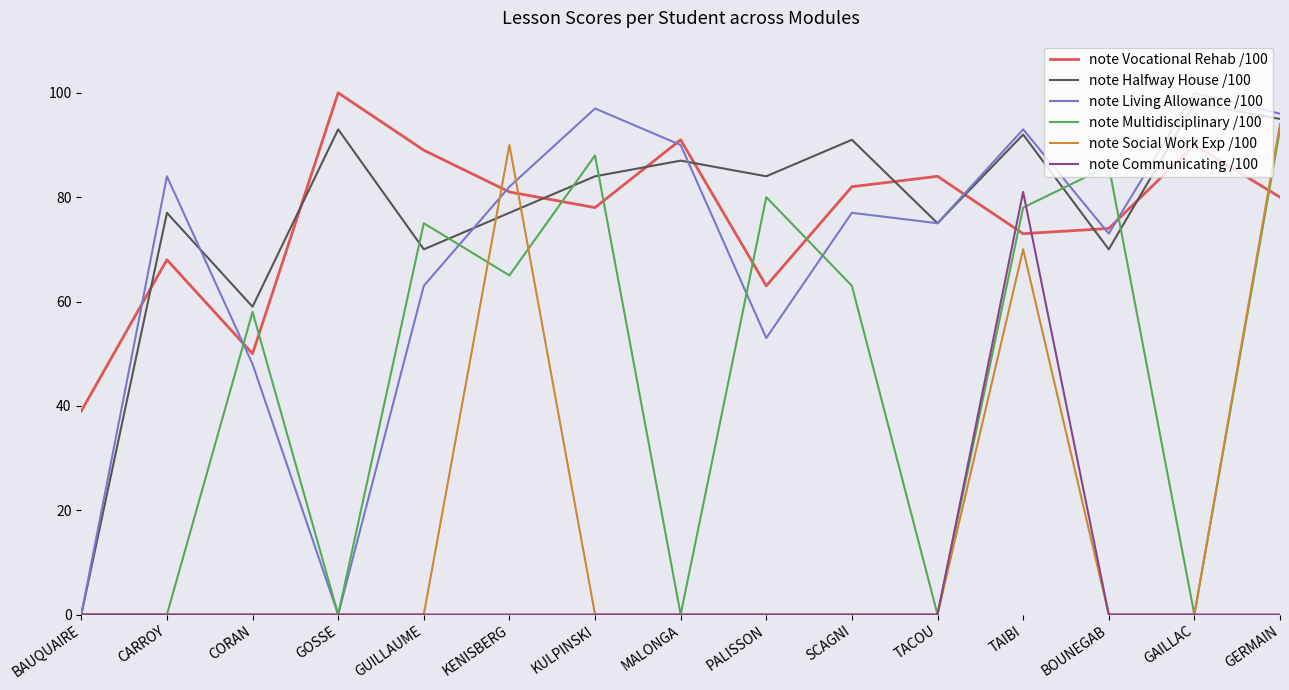

Reading right to left, what are all the values shown in this chart?

note Vocational Rehab /100: 80	90	74	73	84	82	63	91	78	81	89	100	50	68	39
note Halfway House /100: 95	98	70	92	75	91	84	87	84	77	70	93	59	77	0
note Living Allowance /100: 96	100	73	93	75	77	53	90	97	82	63	0	48	84	0
note Multidisciplinary /100: 93	0	86	78	0	63	80	0	88	65	75	0	58	0	0
note Social Work Exp /100: 94	0	0	70	0	0	0	0	0	90	0	0	0	0	0
note Communicating /100: 0	0	0	81	0	0	0	0	0	0	0	0	0	0	0